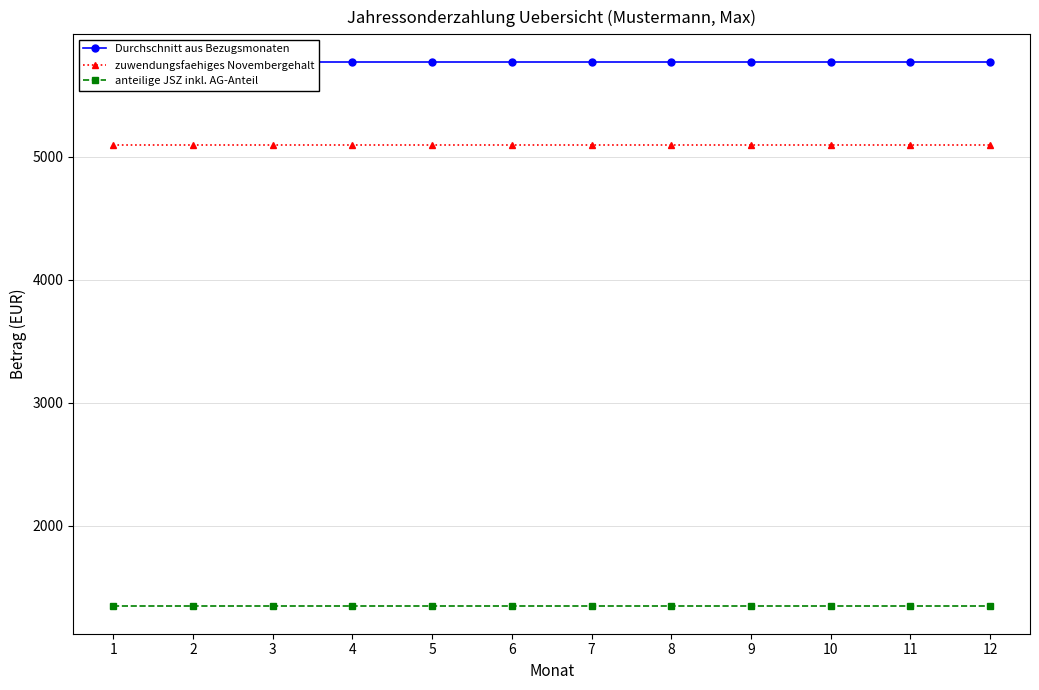

Which label corresponds to the largest value in the chart?

1